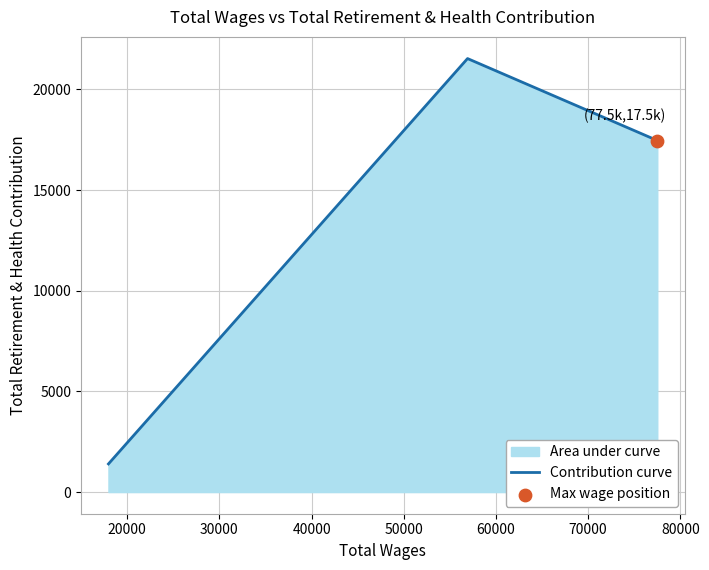

What is the greatest value displayed?

21536